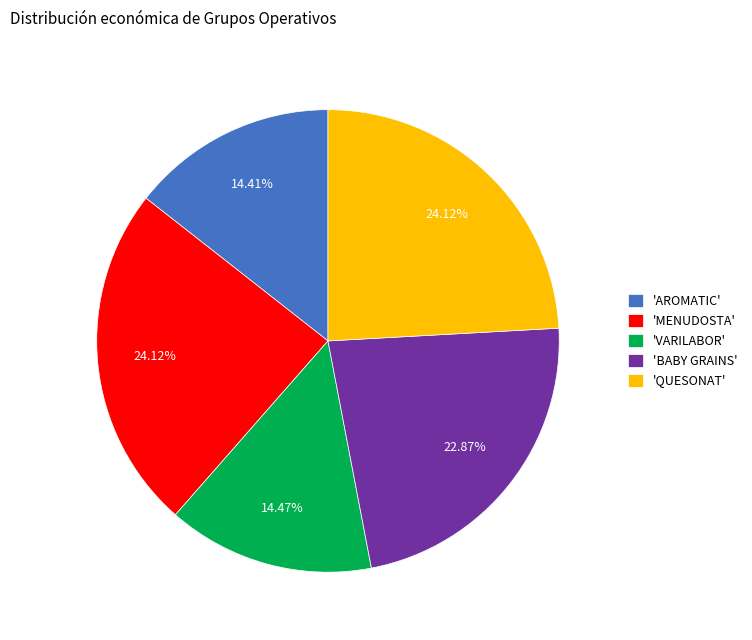

How many slices are in this pie chart?

5